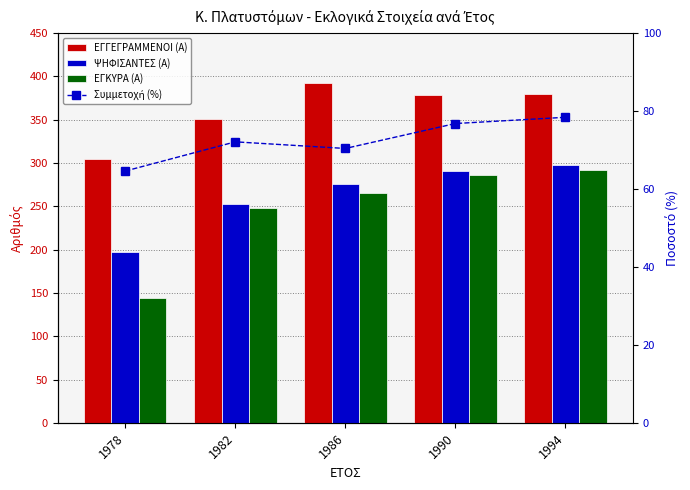

What is the sum of the ΕΓΓΕΓΡΑΜΜΕΝΟΙ (Α) values at 1982 and 1986?

743.0